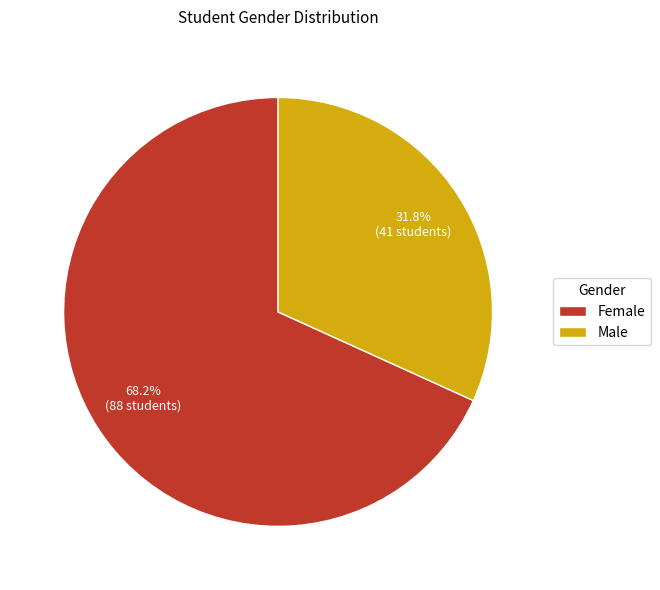

To the nearest percent, what is the average slice percentage?

50%